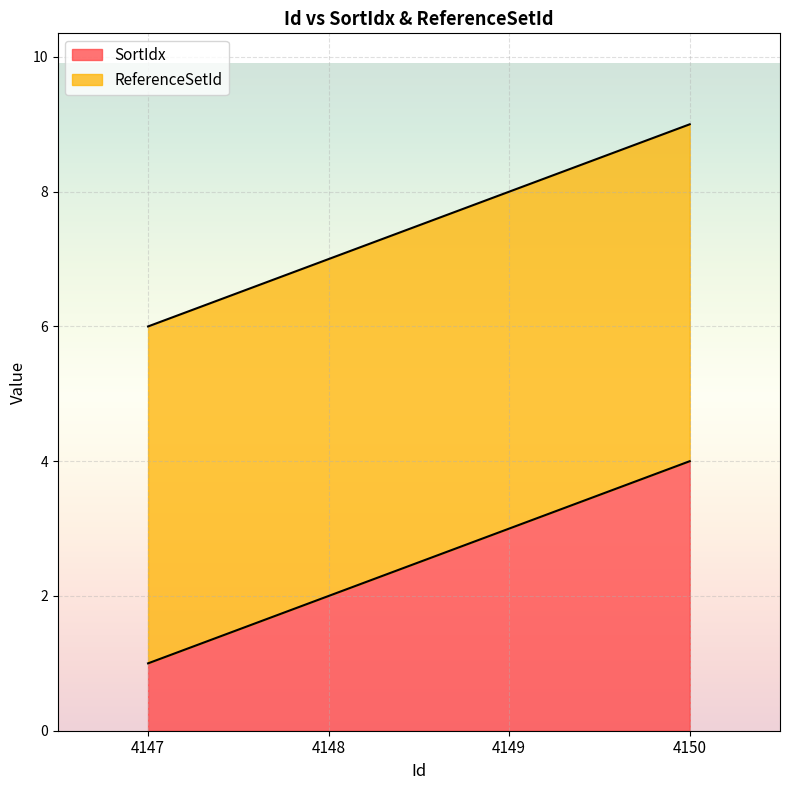

The chart shows a value of 2 at 4148. True or false?

True